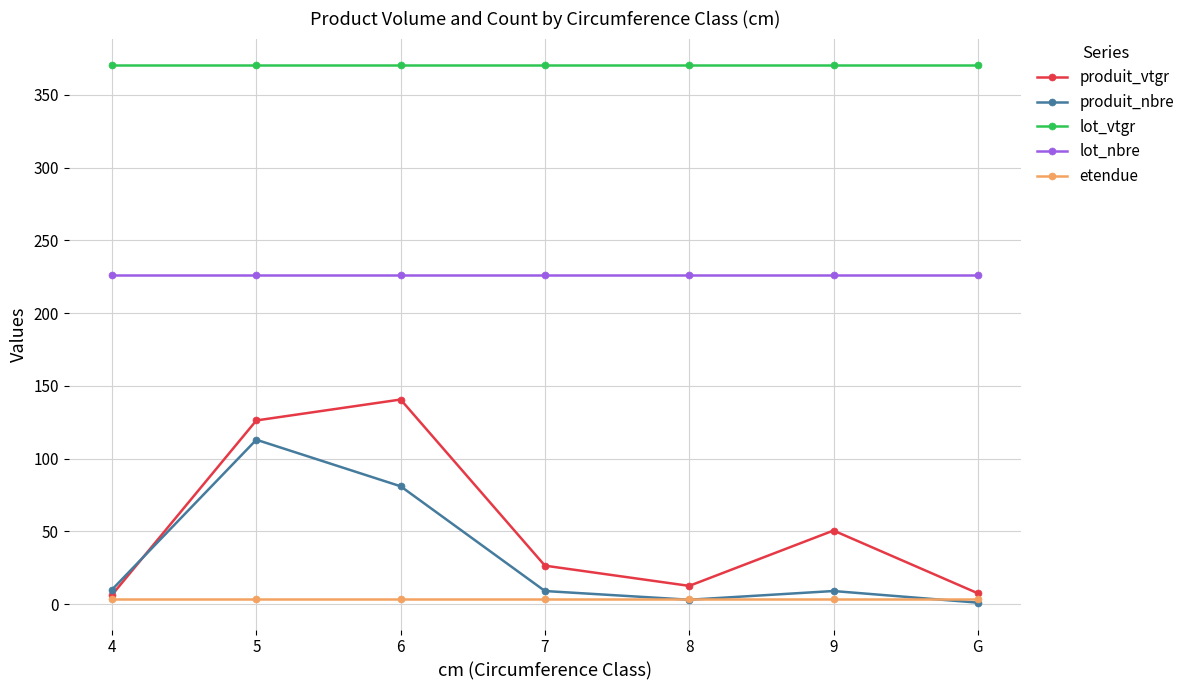

What value does the lot_nbre series have at 9?

226.0